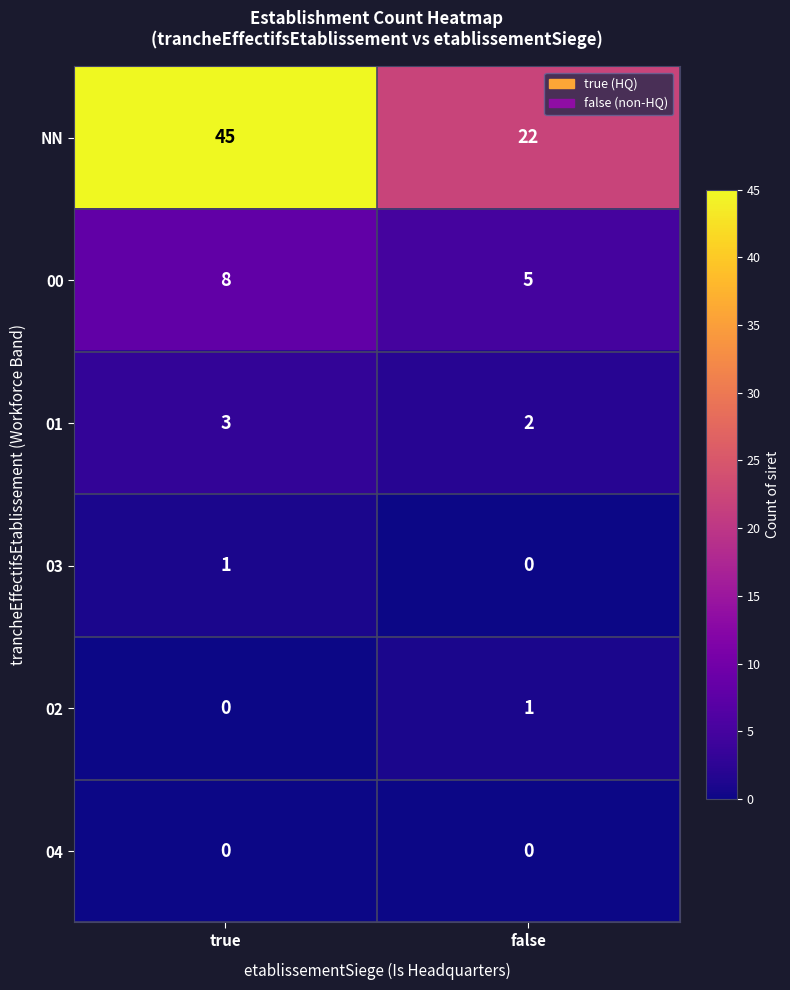

What is the difference between the maximum and minimum values in the NN series?

23